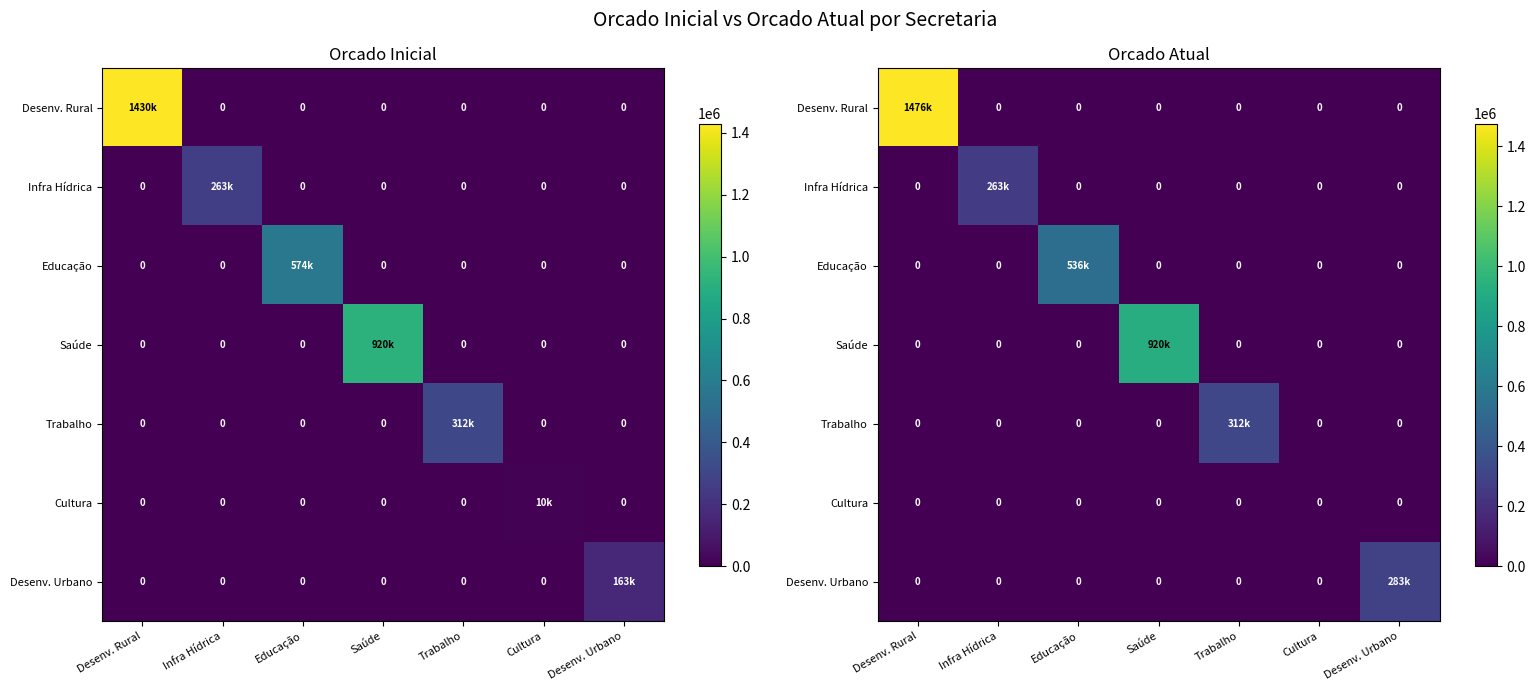

Count the number of data series in this chart.

7